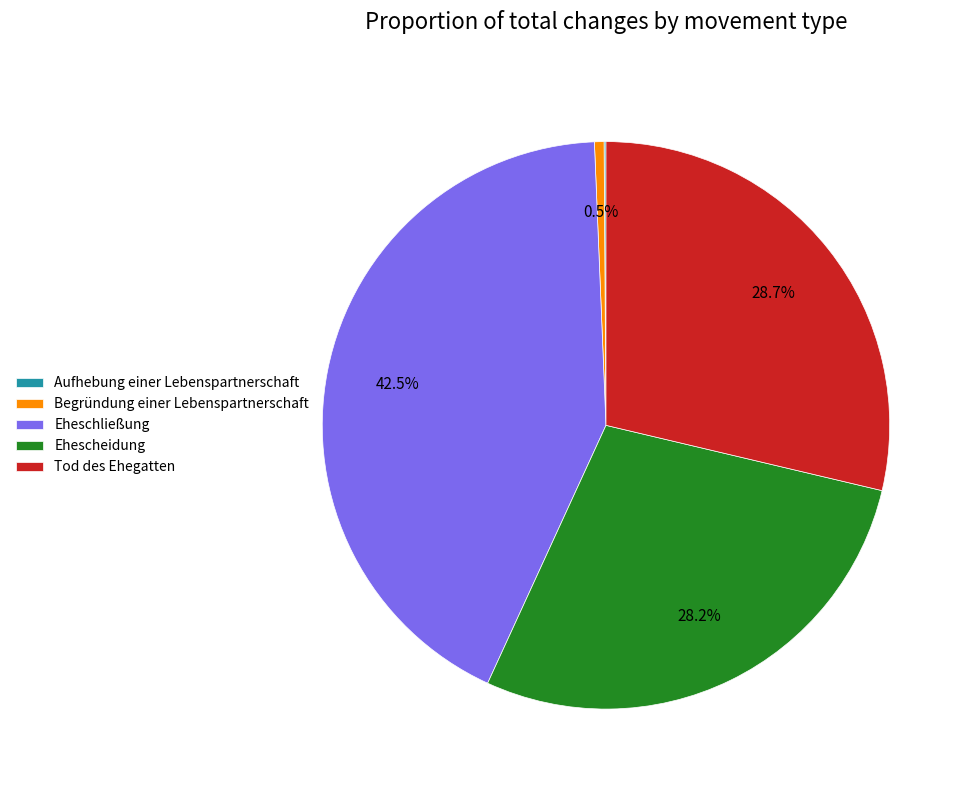

How much of the chart is everything except Eheschließung?

57.5%